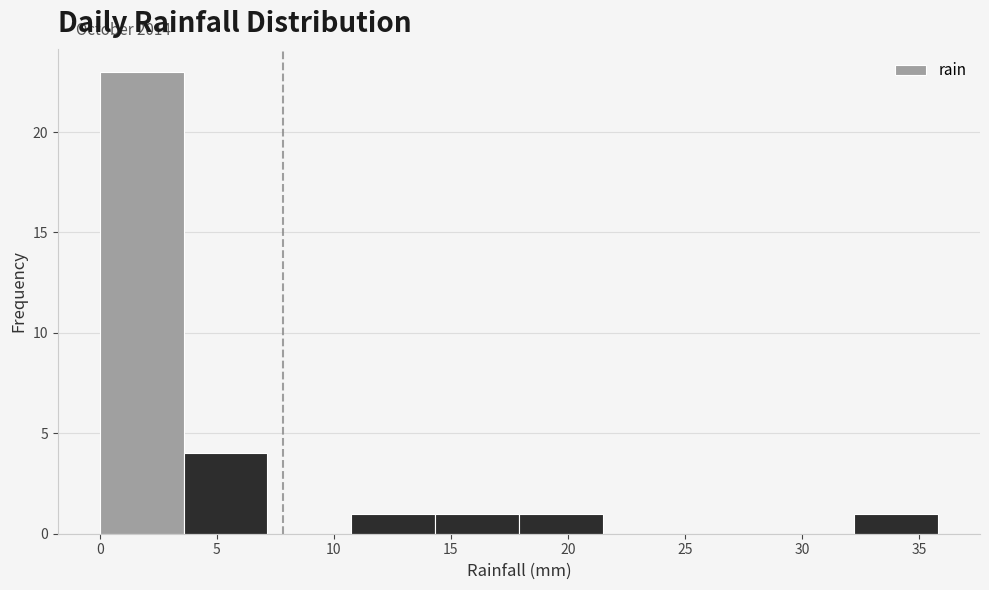

Over which range of the x-axis is the bar tallest?

0.0 to 3.5